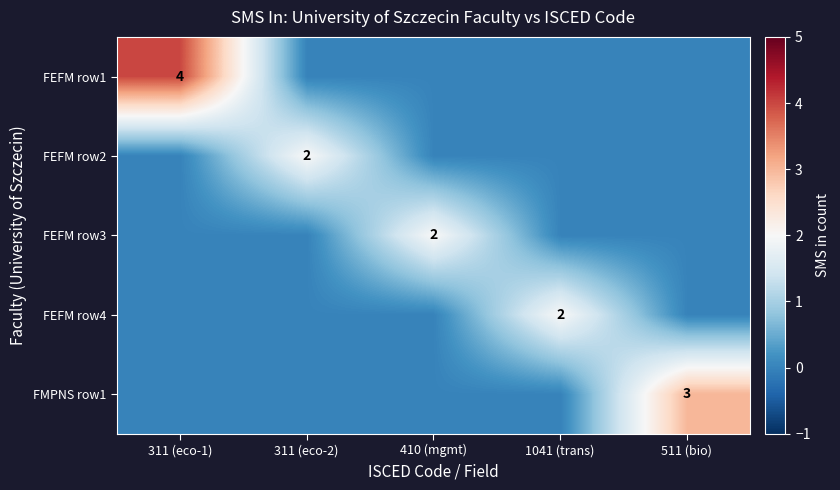

Is the value of FEFM row4 at 1041 (trans) greater than the value of FEFM row1 at 311 (eco-1)?

No